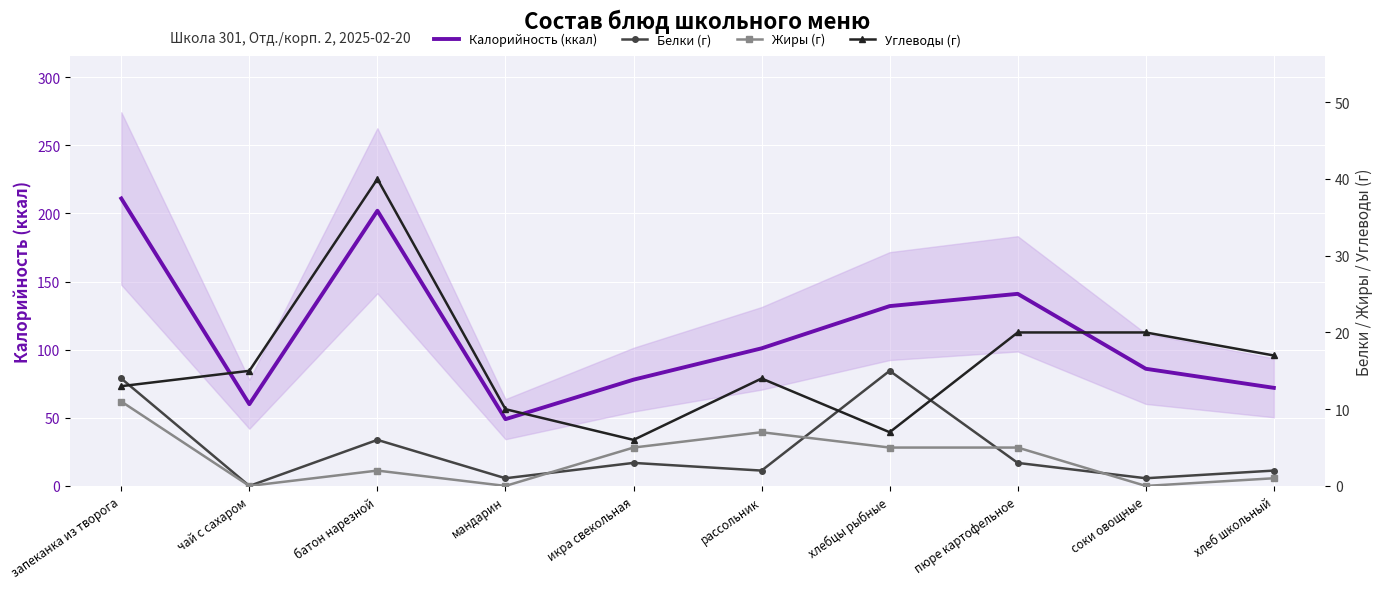

Rank the series by their maximum value, from highest to lowest.

Калорийность (ккал), Углеводы (г), Белки (г), Жиры (г)